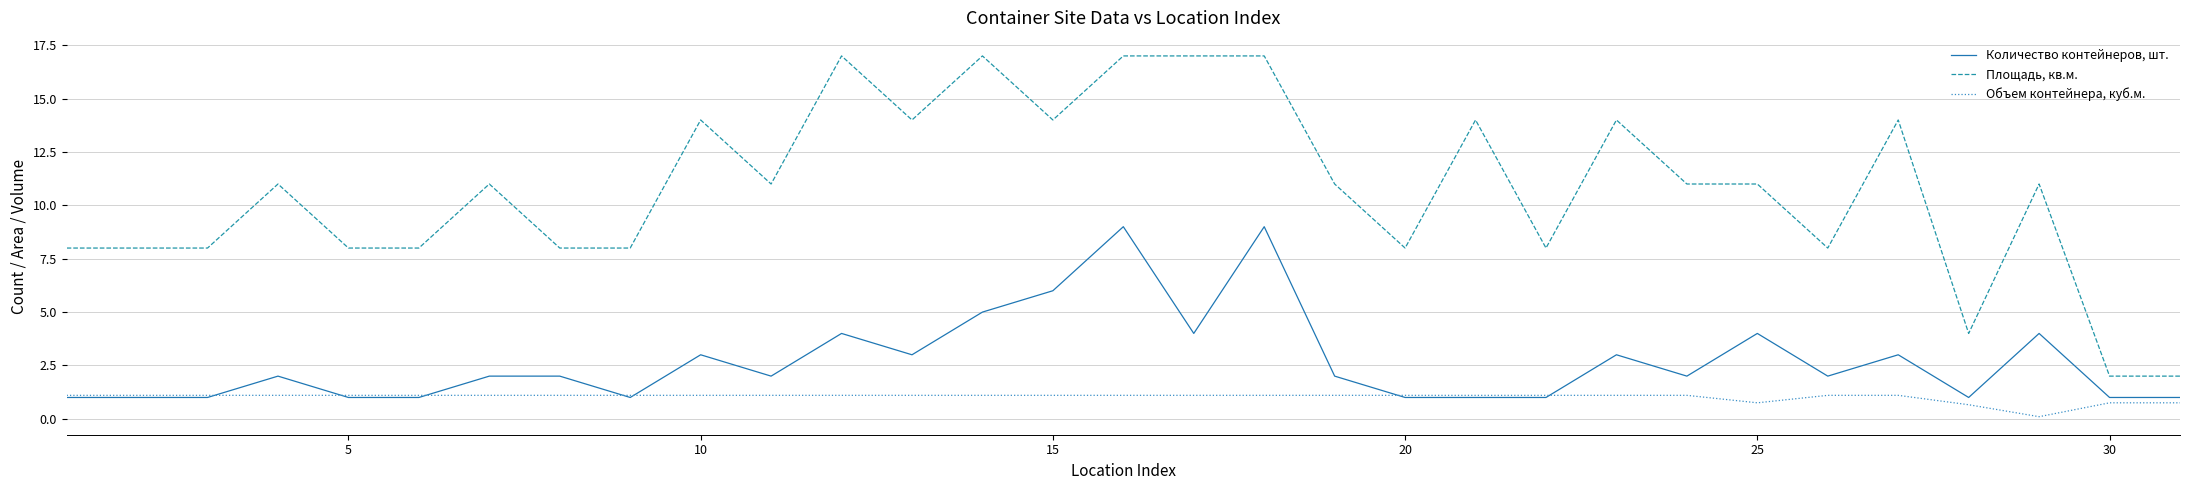

How many lines are shown in the chart?

3